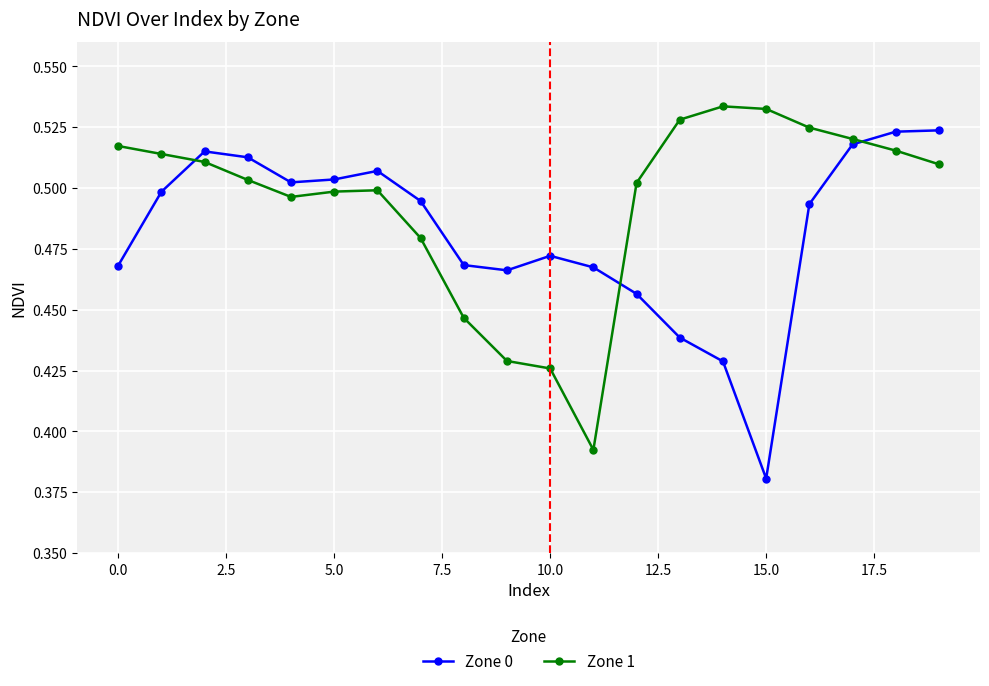

True or false: Zone 0 has more than 1 interior local peaks.

True